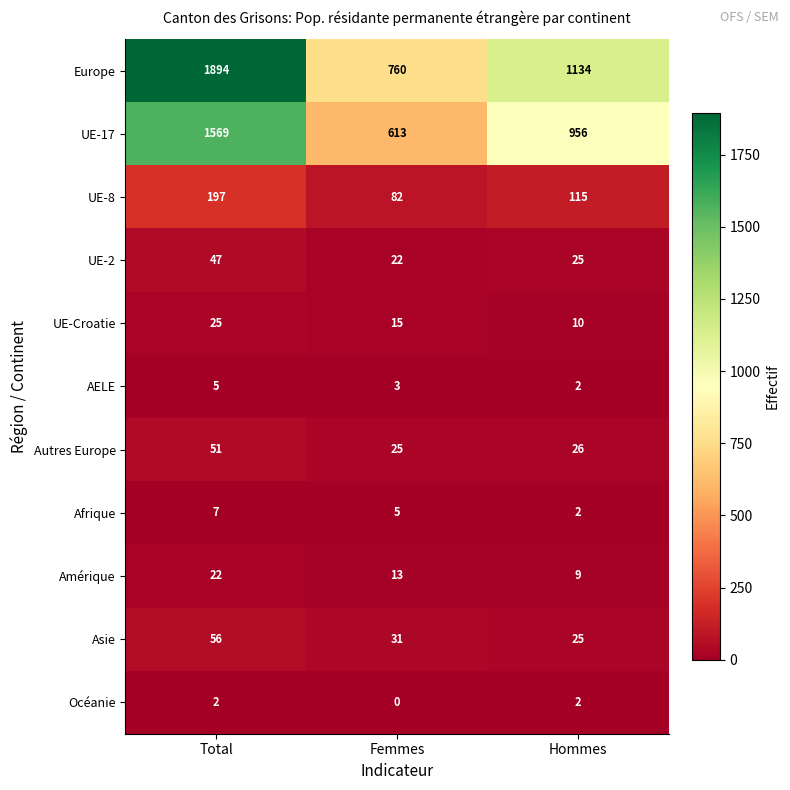

What is the maximum value shown in the chart?

1894